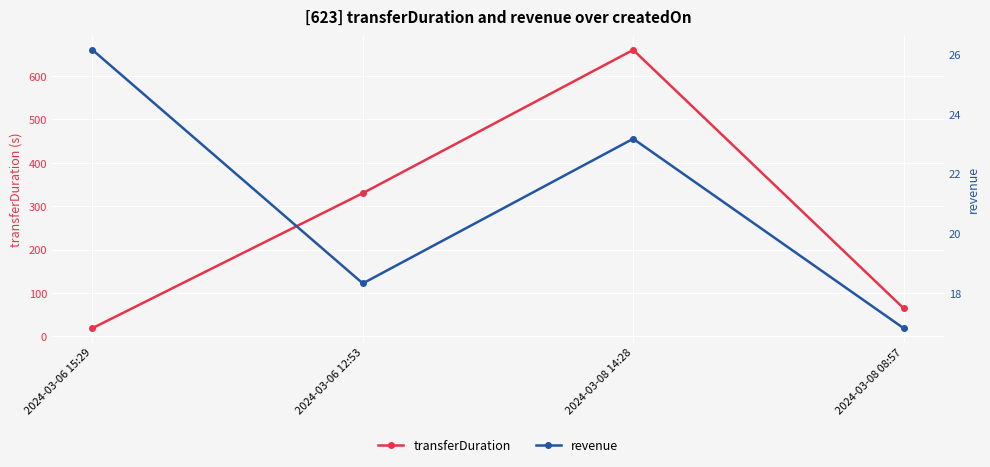

Where is the first local maximum for revenue?

2024-03-08 14:28